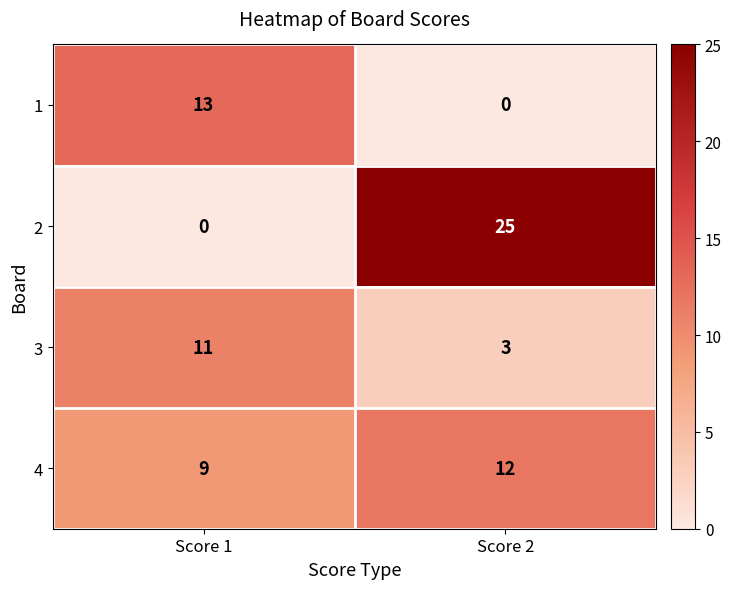

What is the spread (max minus min) of values at Score 2?

25